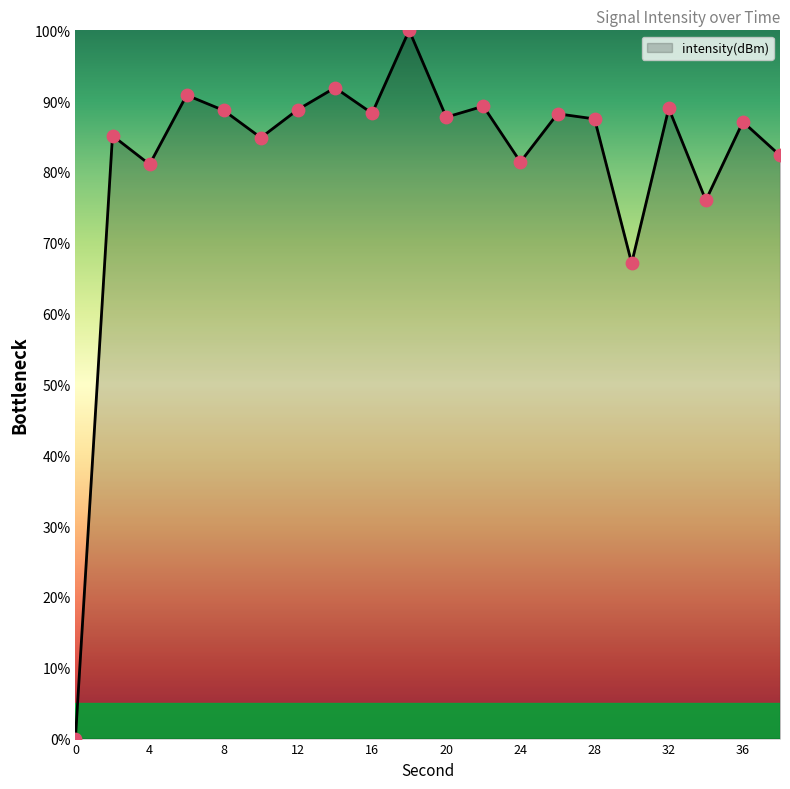

What is the difference between the maximum and minimum values?

100.0